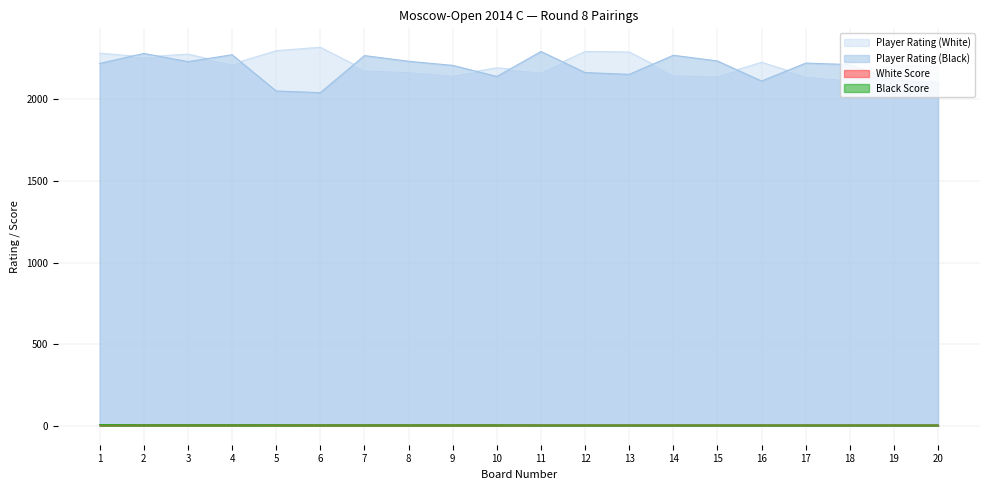

The value of Player Rating (White) at 7 is 2181.0. True or false?

True